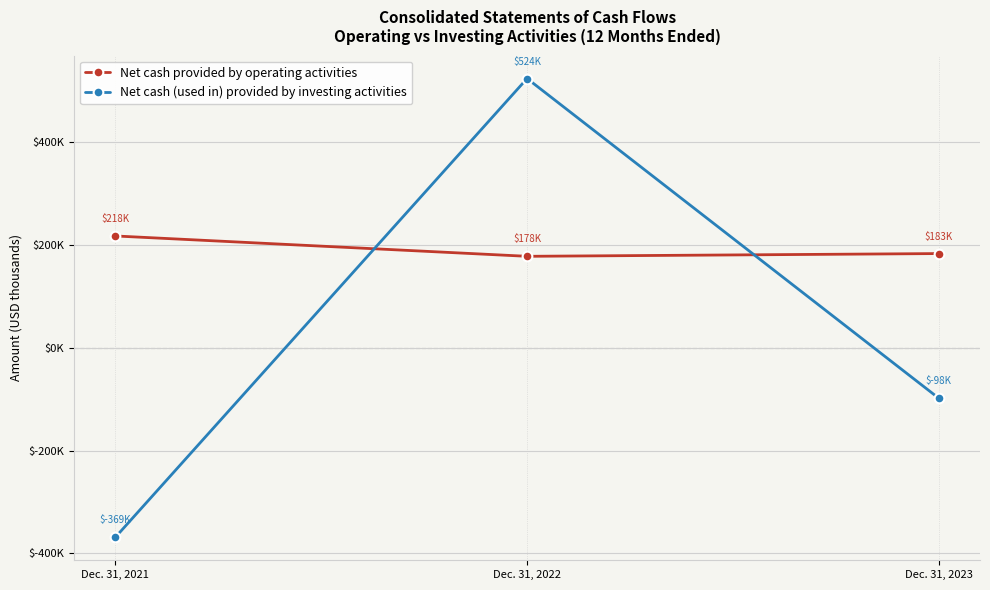

Which has a higher value, Dec. 31, 2021 or Dec. 31, 2022?

Dec. 31, 2021